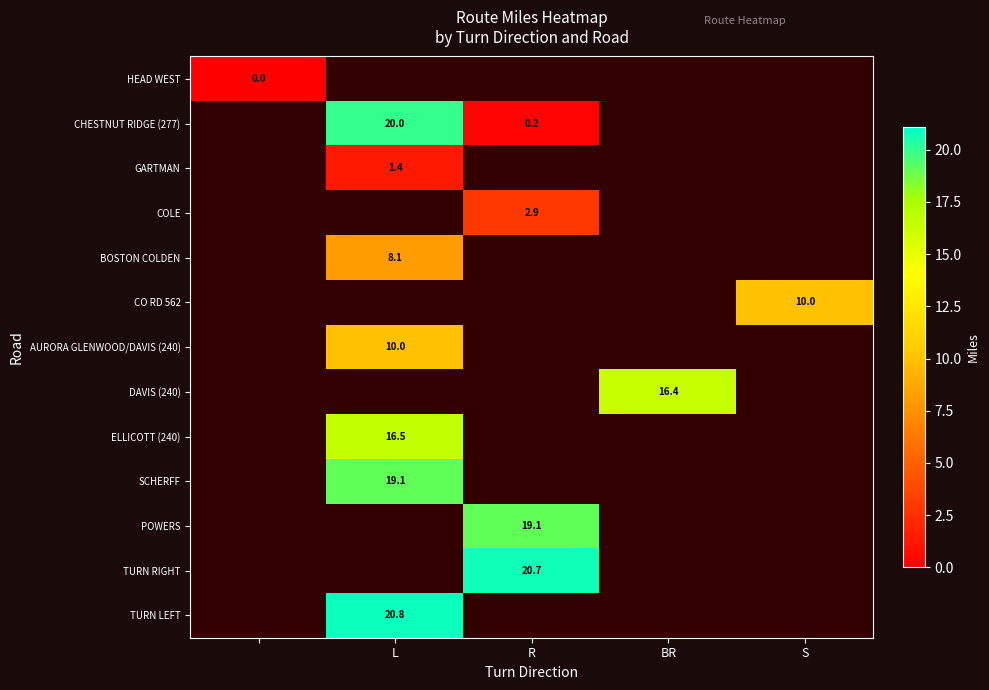

True or false: TURN LEFT has a value of 11.5 at L.

False